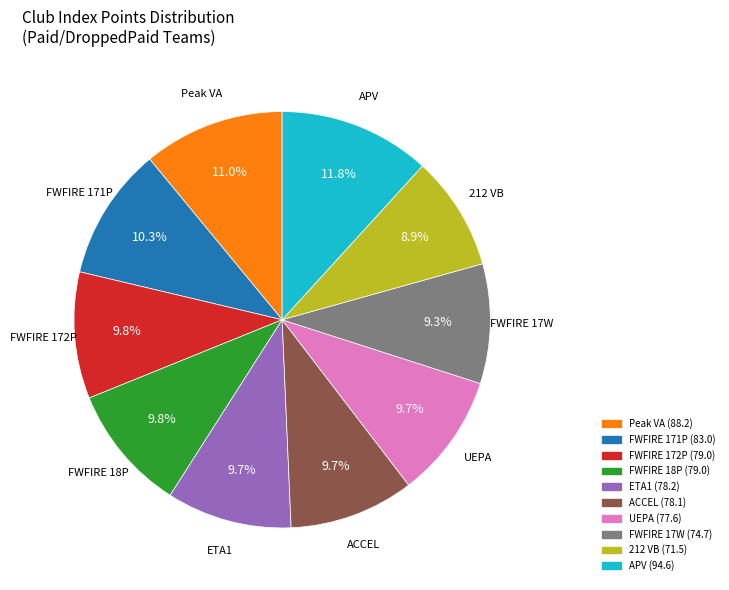

Is there any slice that represents more than half of the pie?

No